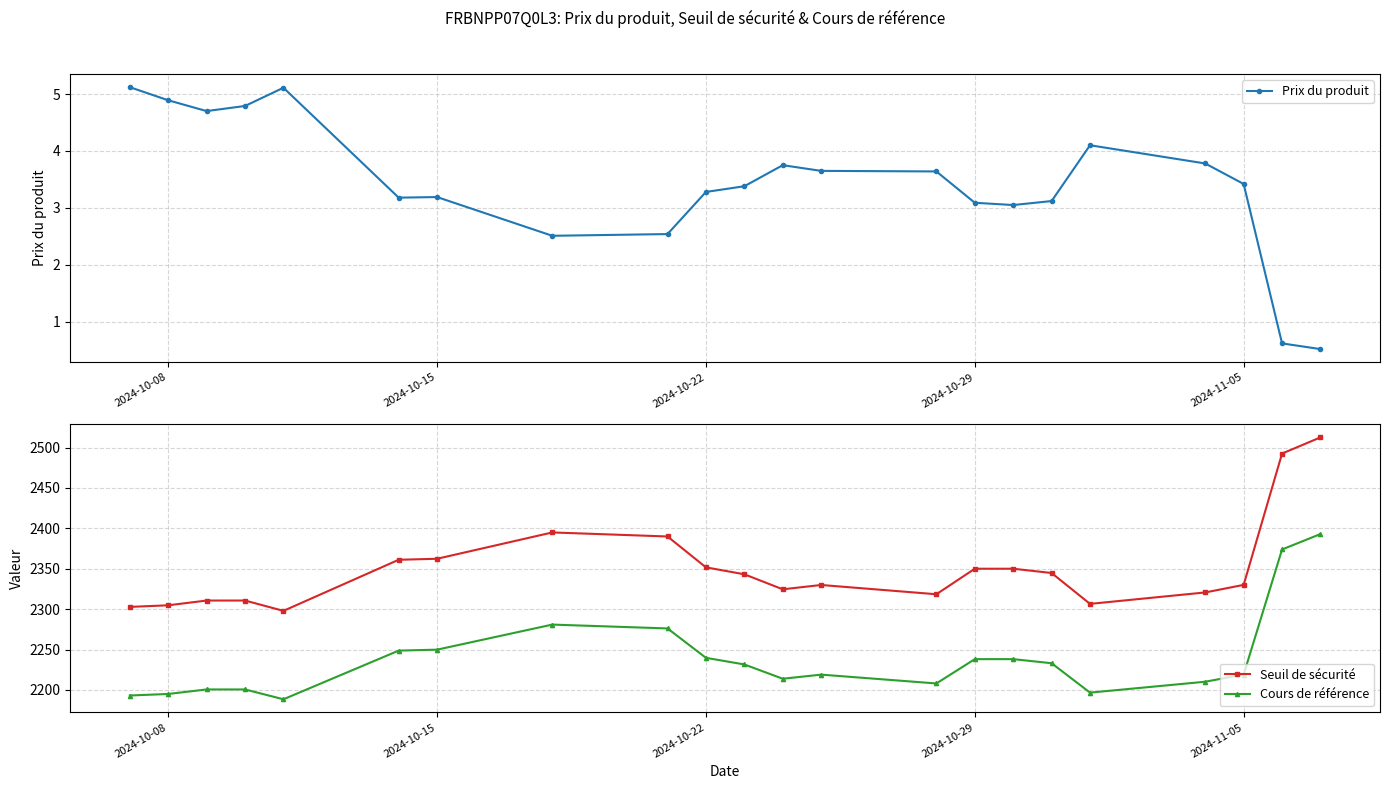

What is the highest value of the Seuil de sécurité series?

2512.6